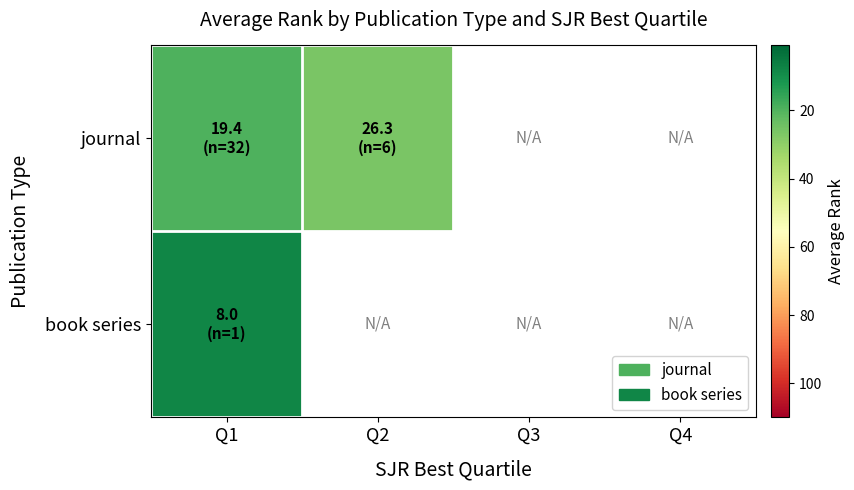

At how many categories does at least one series exceed 24?

1